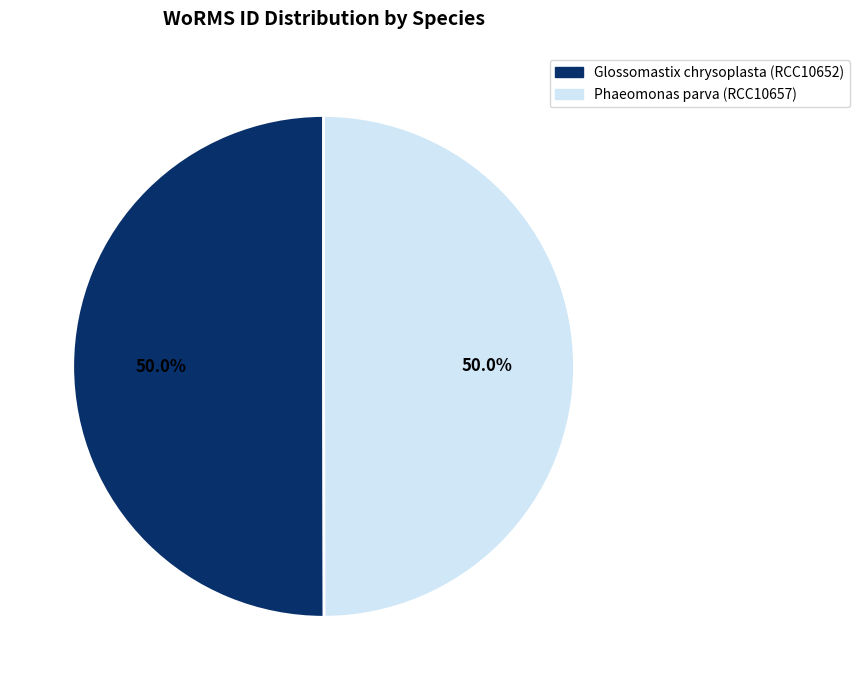

Approximately how many times larger is the value at Phaeomonas parva (RCC10657) compared to Glossomastix chrysoplasta (RCC10652)?

1.0